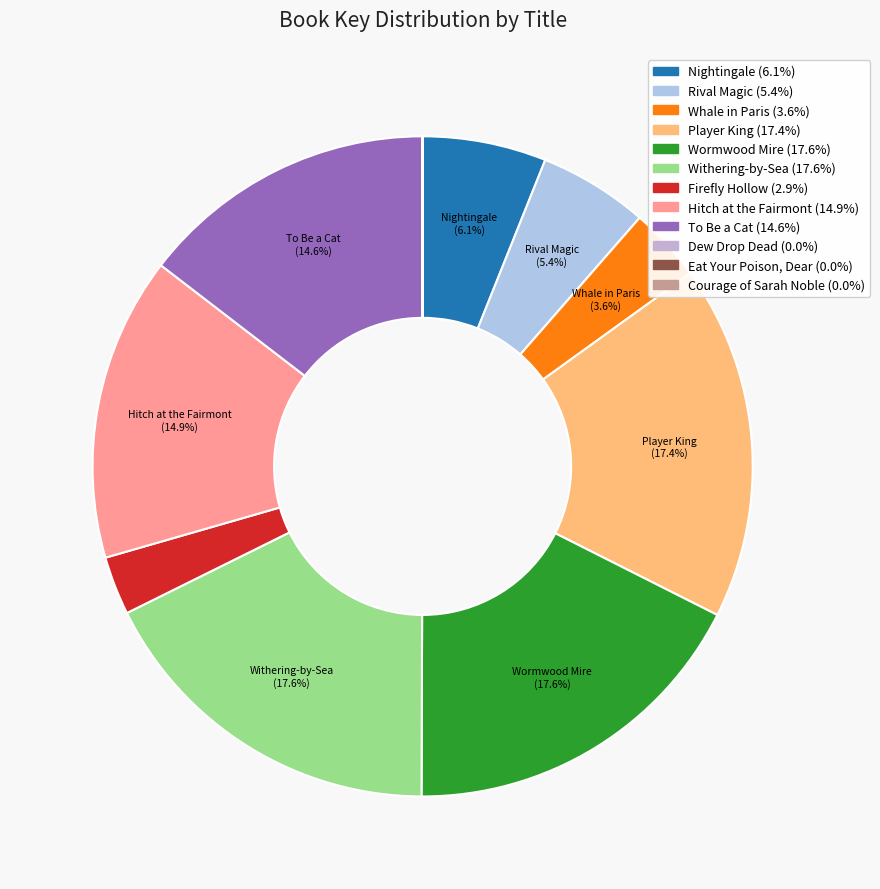

Count the number of slices in the pie.

12